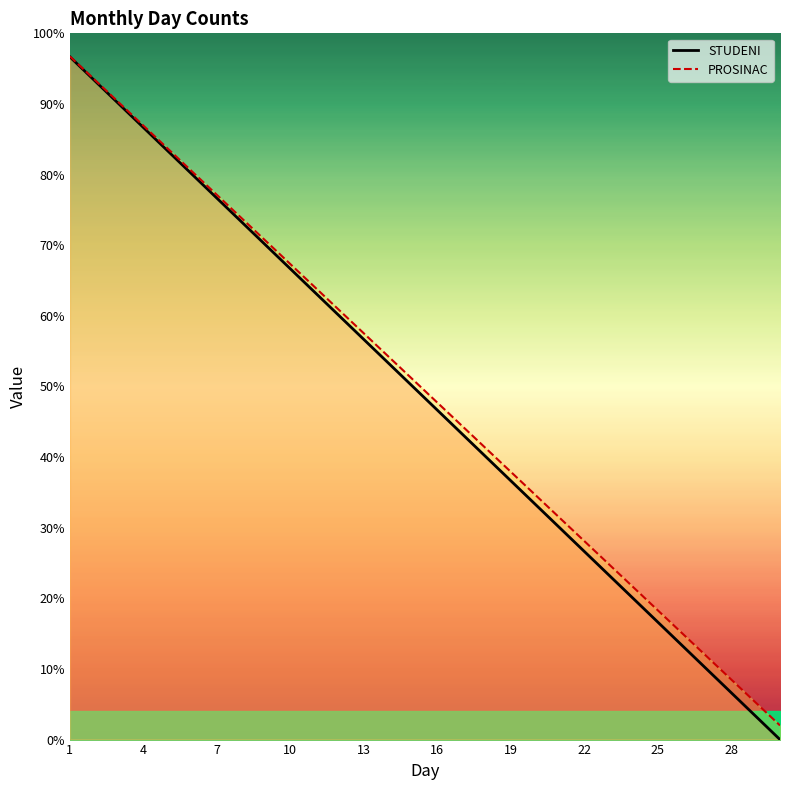

The value of PROSINAC at 16 is 47.7. True or false?

True